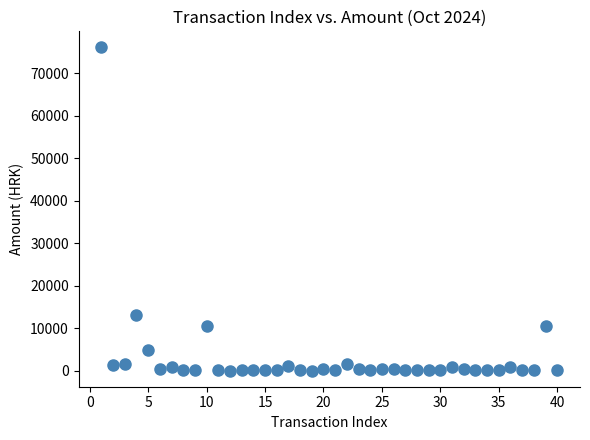

What is the range of X values (max minus min)?

39.0